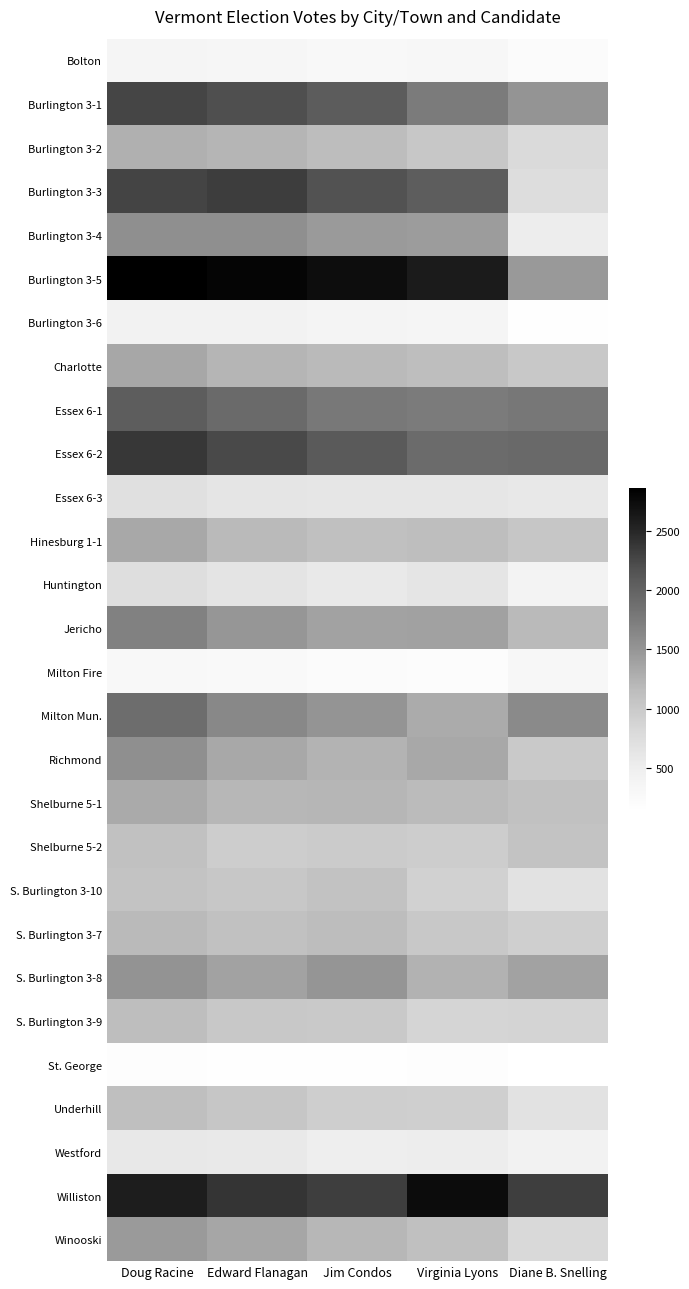

What is the spread (max minus min) of values at Edward Flanagan?

2653